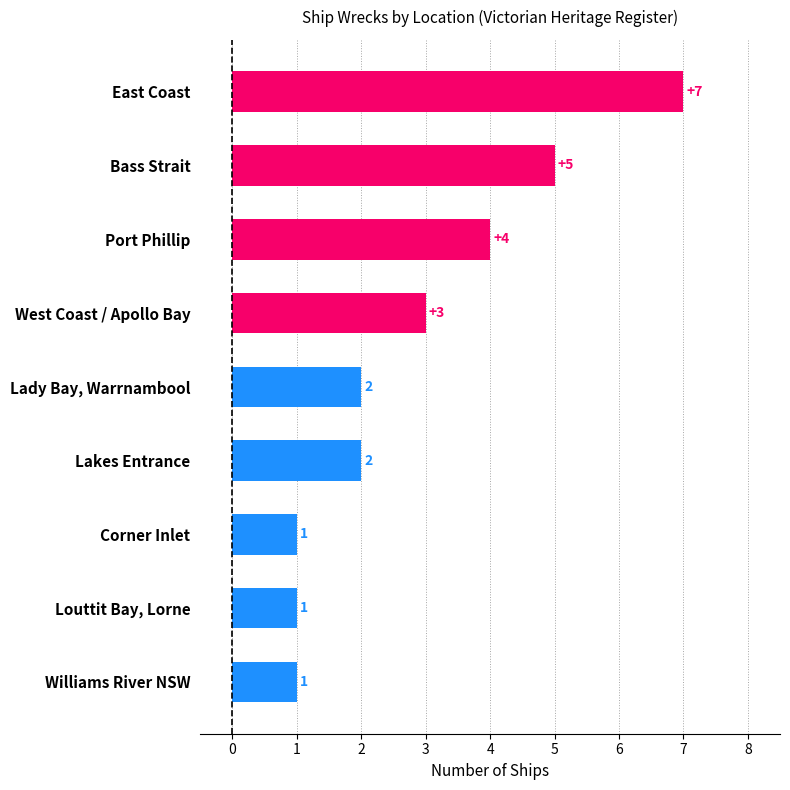

Reading bottom to top, list all the values displayed in this chart.

1	1	1	2	2	3	4	5	7